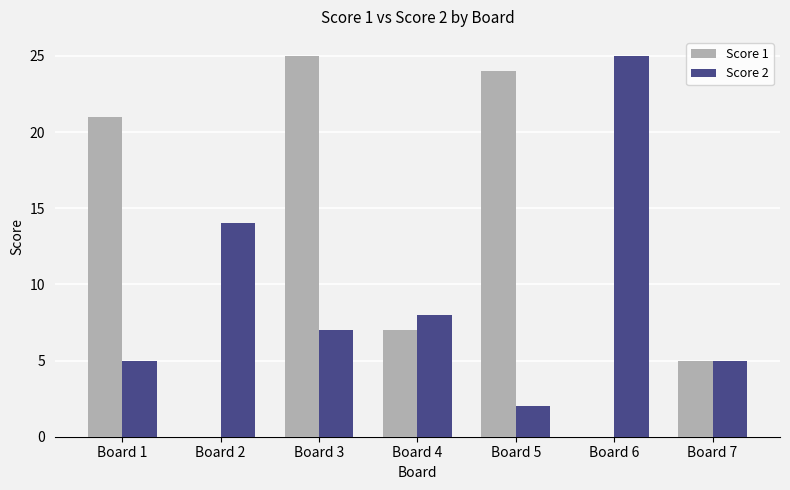

What is the maximum value shown in the chart?

25